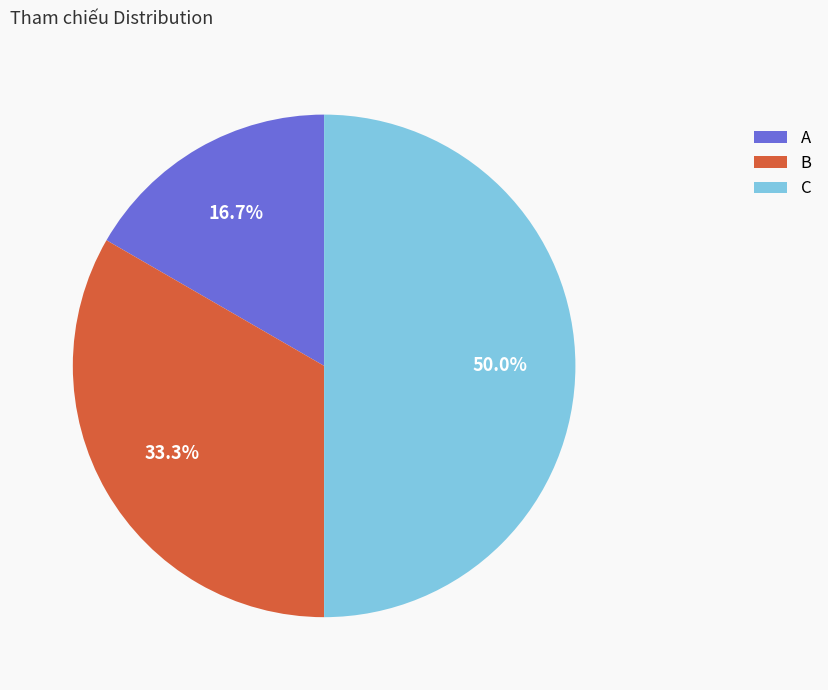

How many slices are in this pie chart?

3